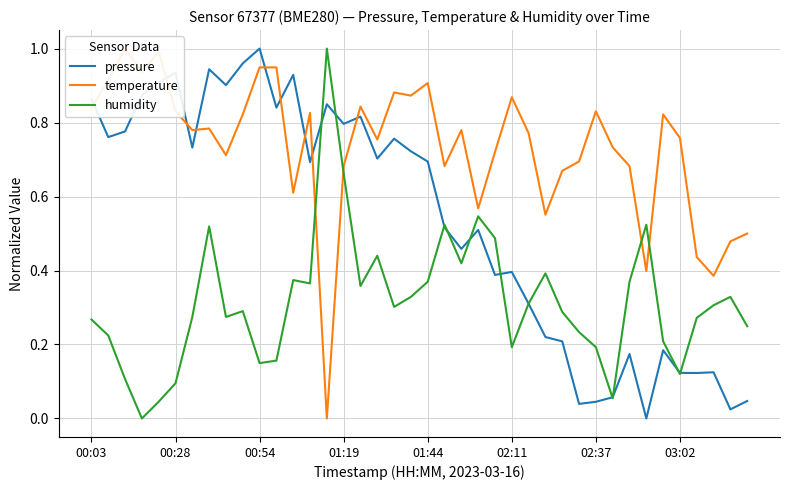

True or false: temperature and pressure cross at least once.

True